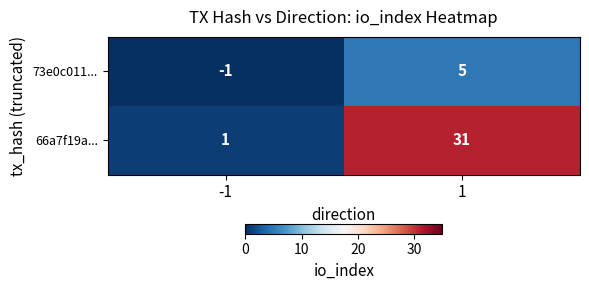

Which series has the largest range (max minus min)?

66a7f19a...